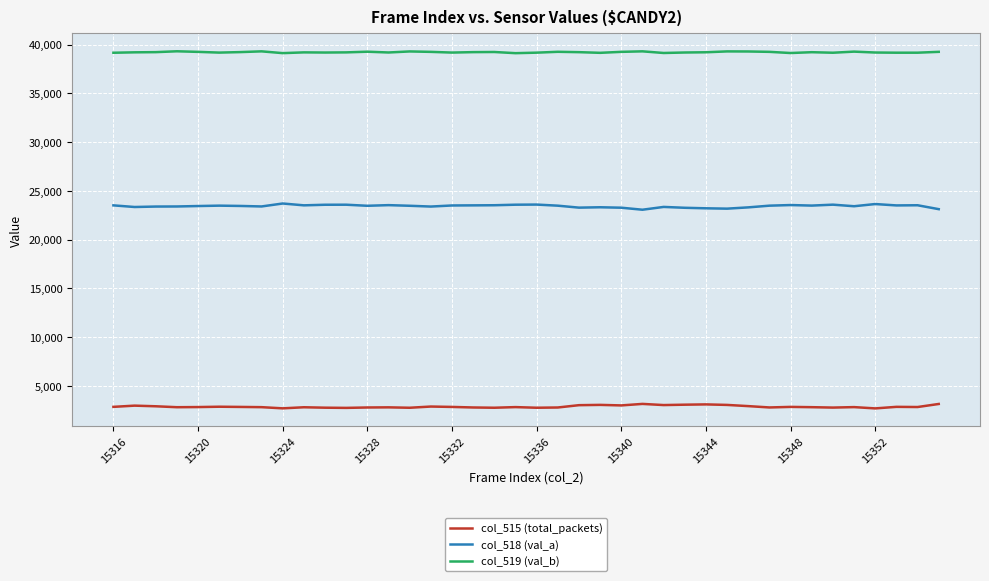

Rank the series by their maximum value, from highest to lowest.

col_519 (val_b), col_518 (val_a), col_515 (total_packets)